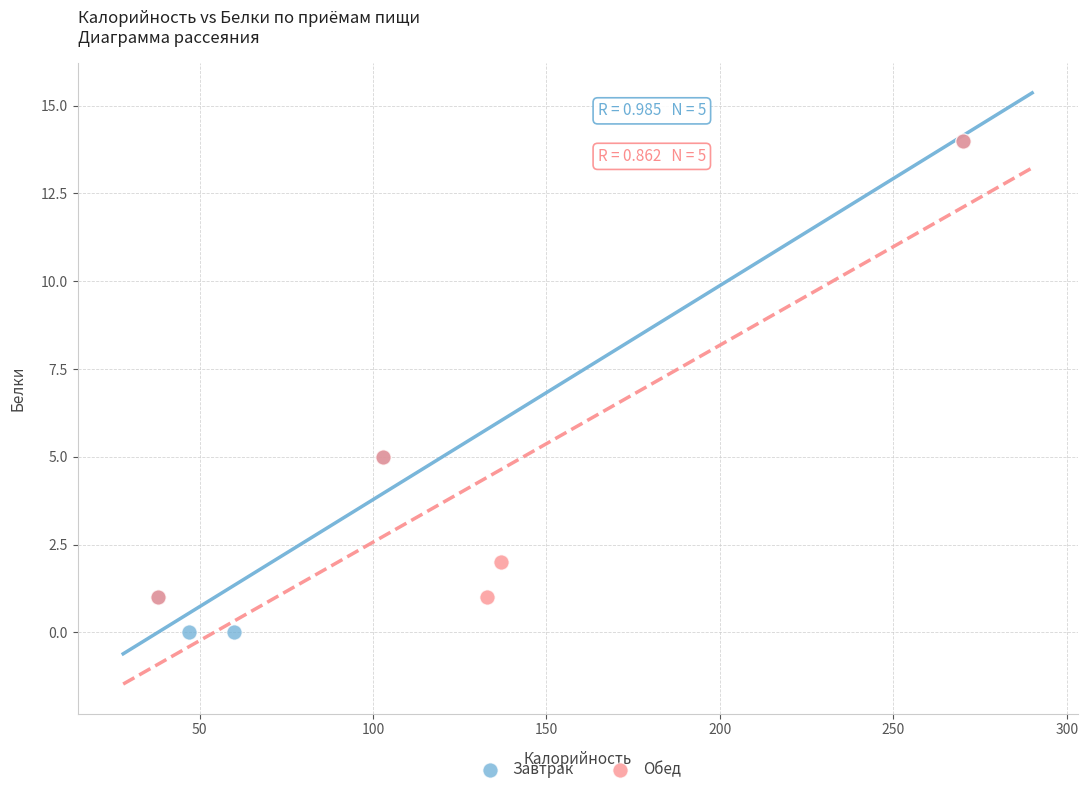

Which series reaches the minimum Y coordinate?

Завтрак